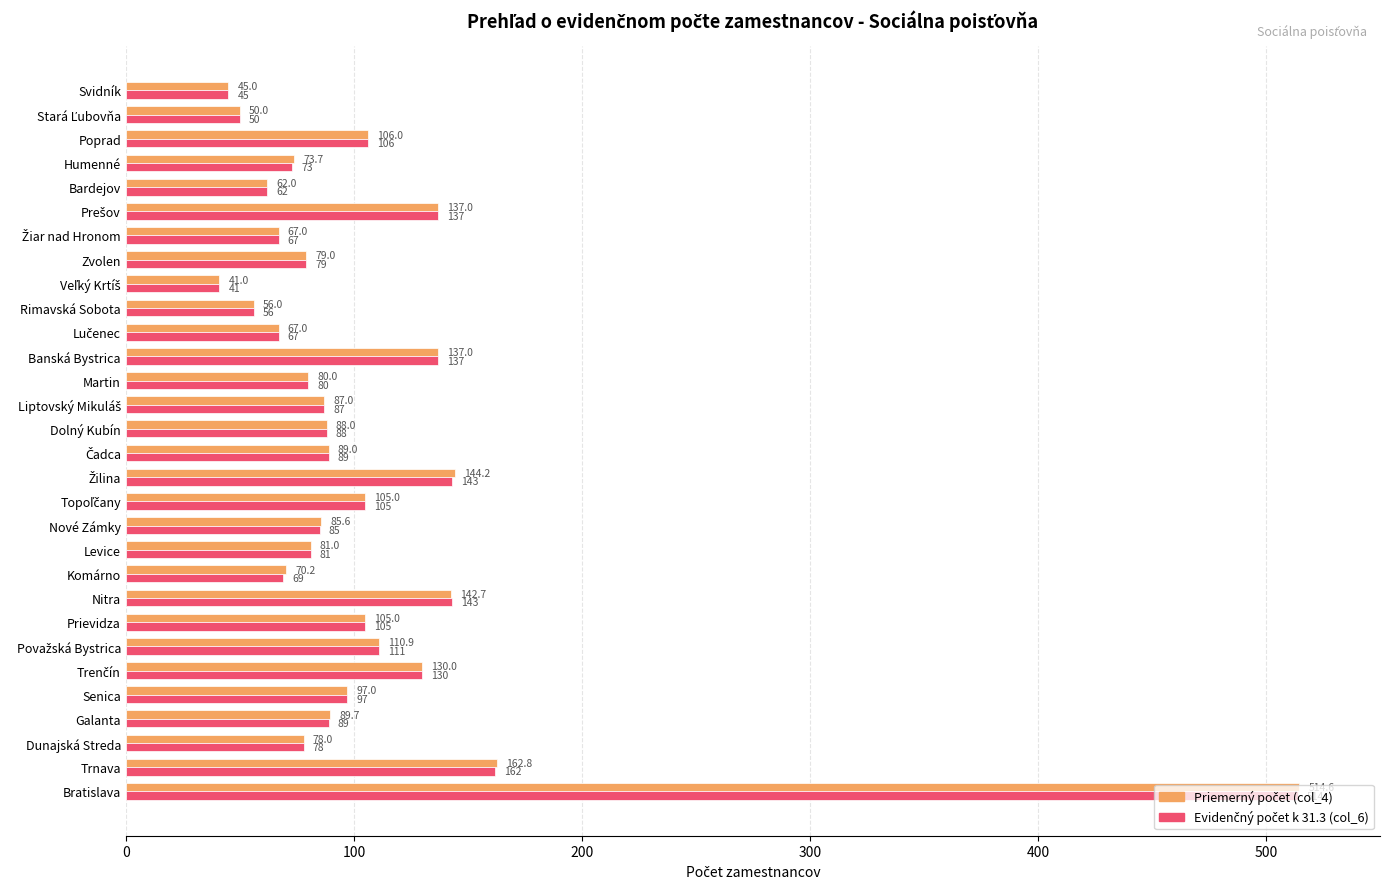

What is the minimum value shown in the chart?

41.0